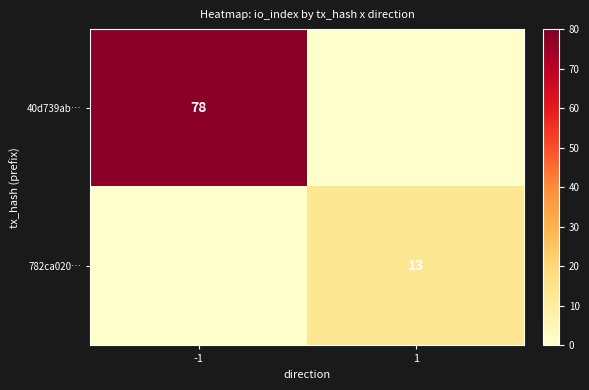

What is the total value across all series at 1?

13